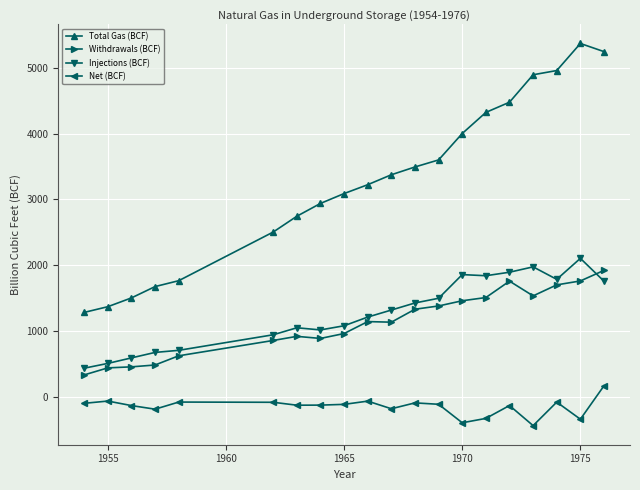

True or false: Injections (BCF) has more than 1 interior local peaks.

True